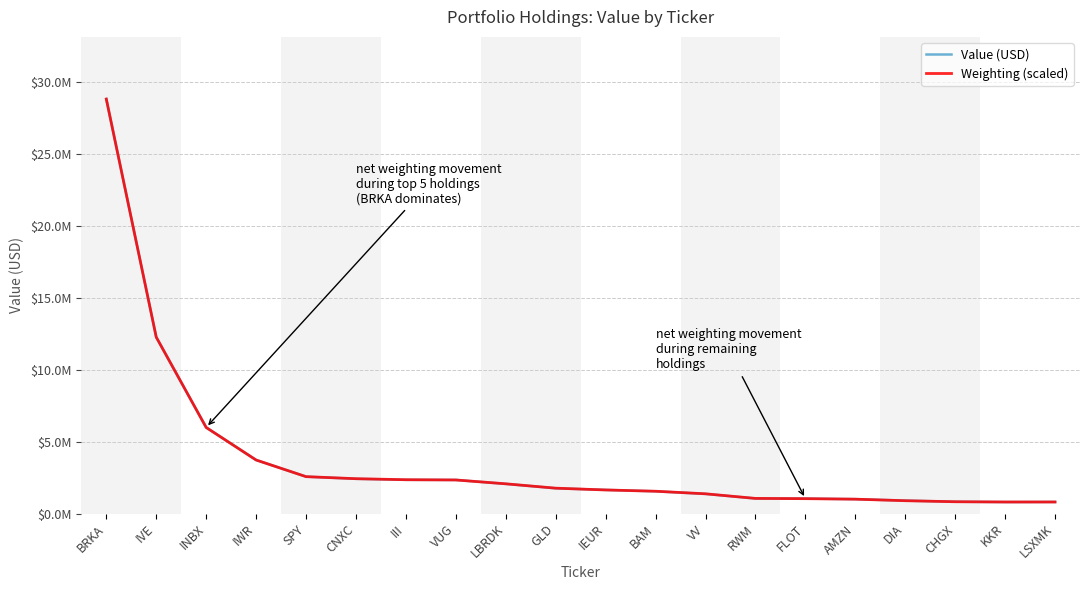

Does the chart display data point markers on the line(s)?

No